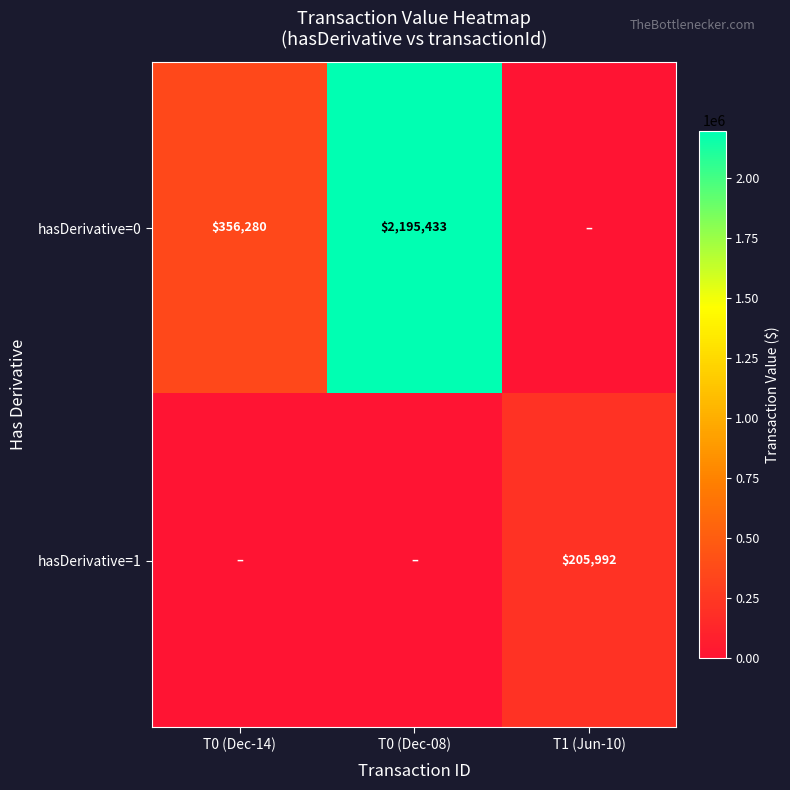

Is the value of hasDerivative=1 at T1 (Jun-10) greater than the value of hasDerivative=0 at T0 (Dec-14)?

No